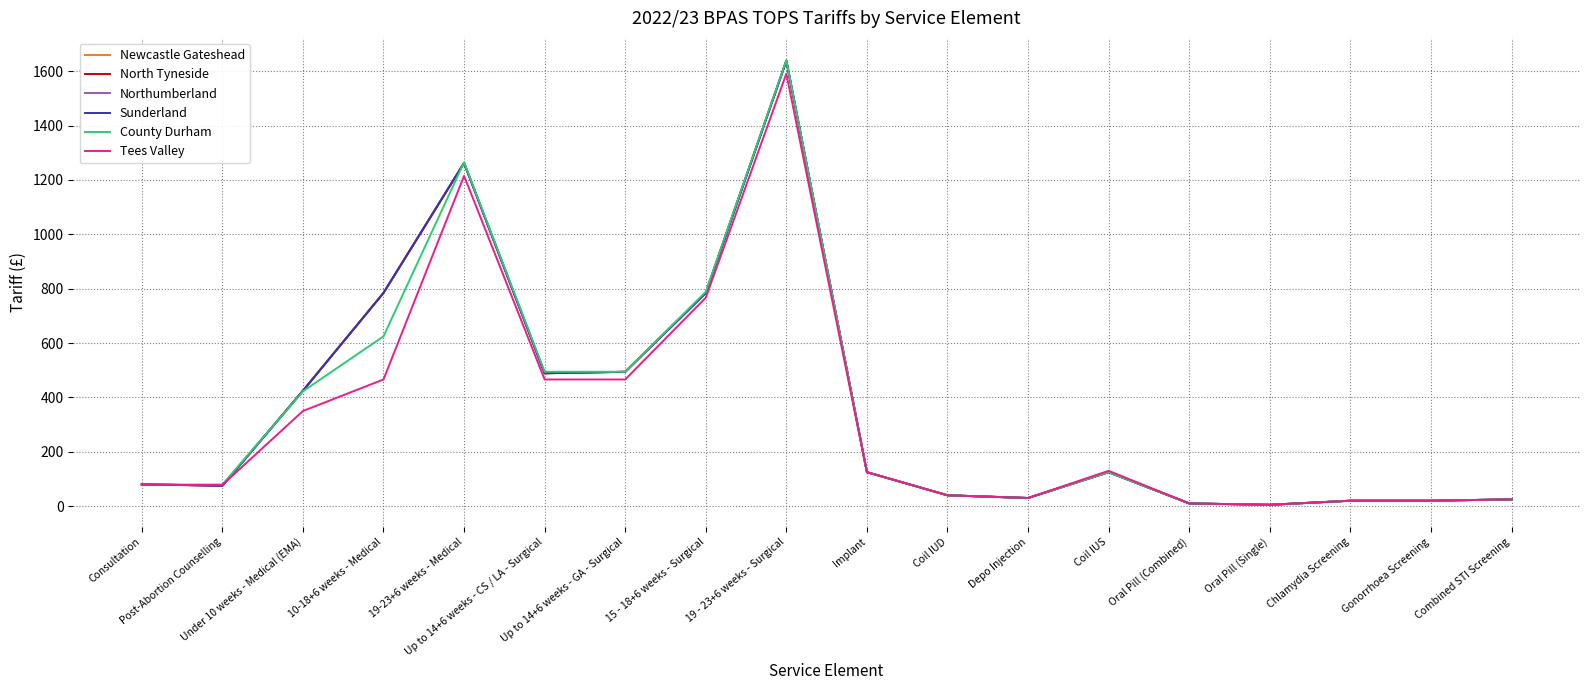

Is this an area chart (filled region under the line)?

No